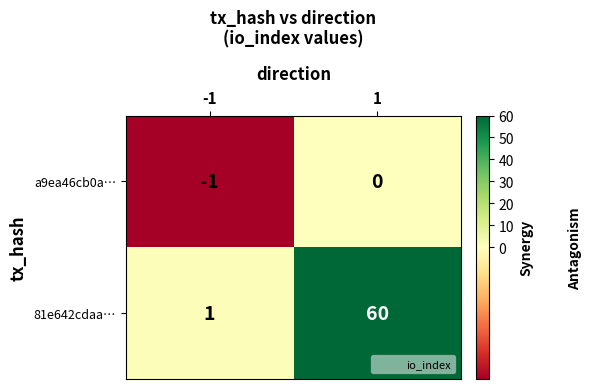

What value does the 81e642cdaa… series have at 1, to the nearest 10?

60